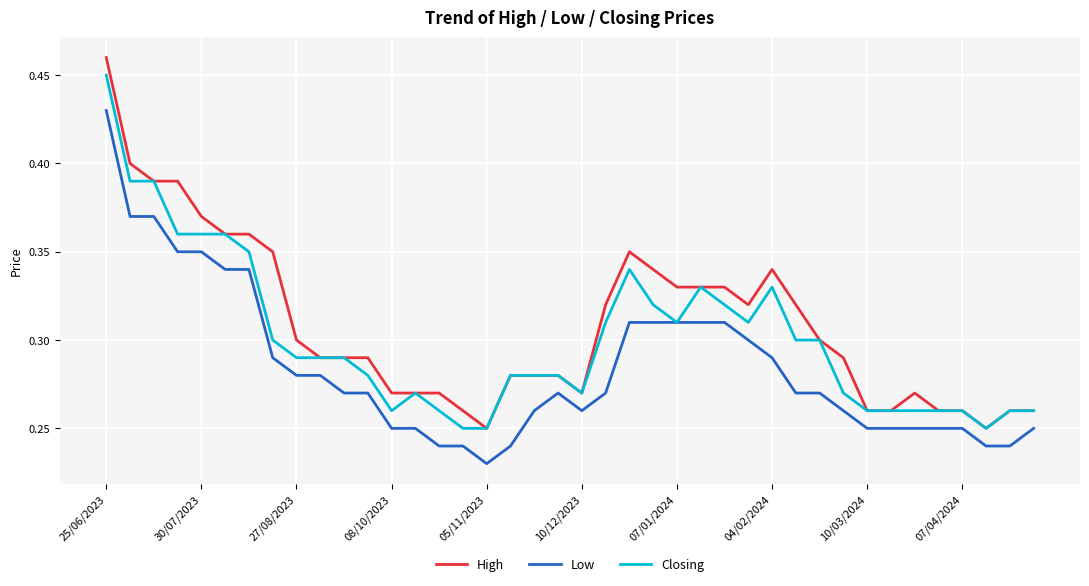

Which series has the widest spread of values?

High